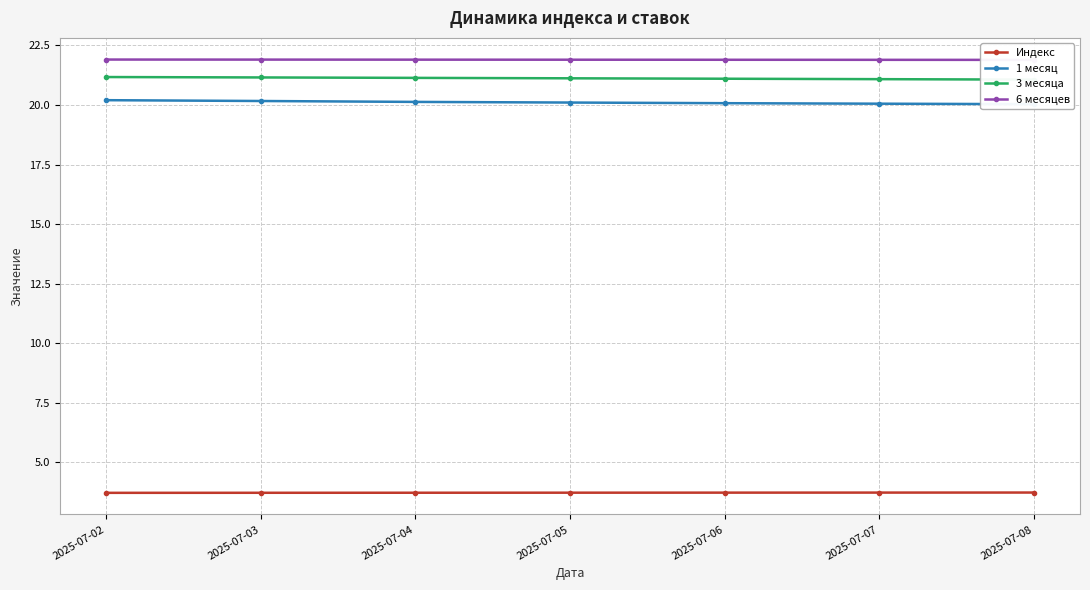

How many data points does each series have?

7